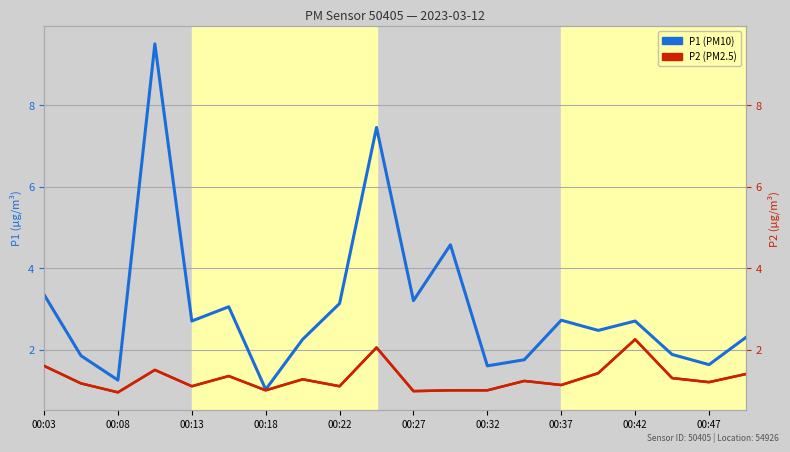

True or false: P2 (PM2.5) and P1 (PM10) intersect in this chart.

False